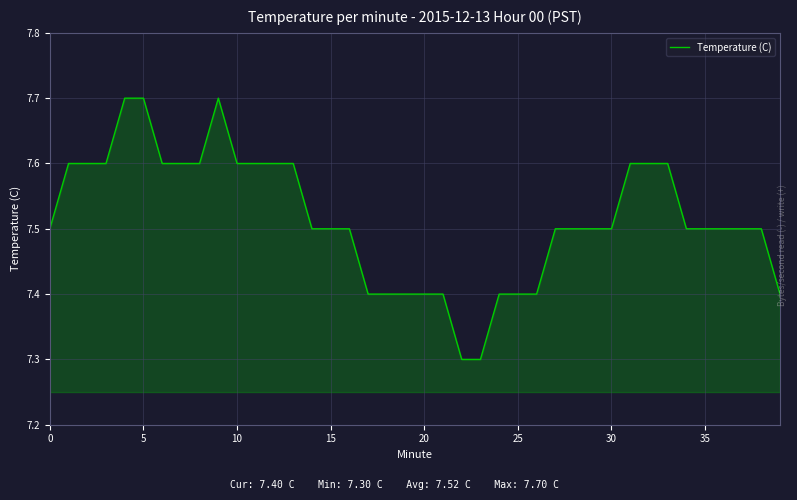

What is the smallest value displayed?

7.3